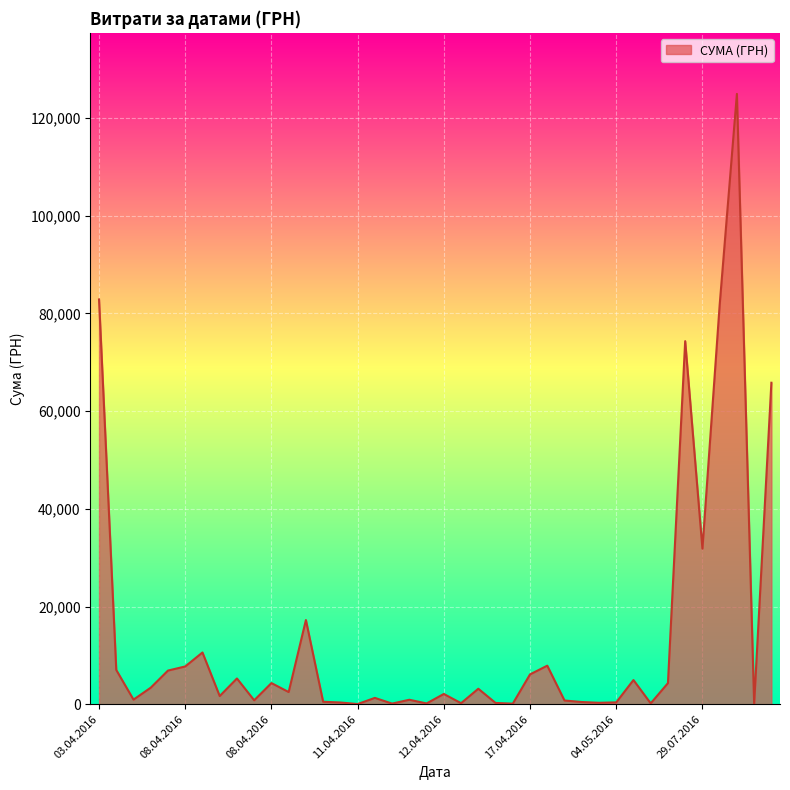

What is the maximum value shown in the chart?

124904.8